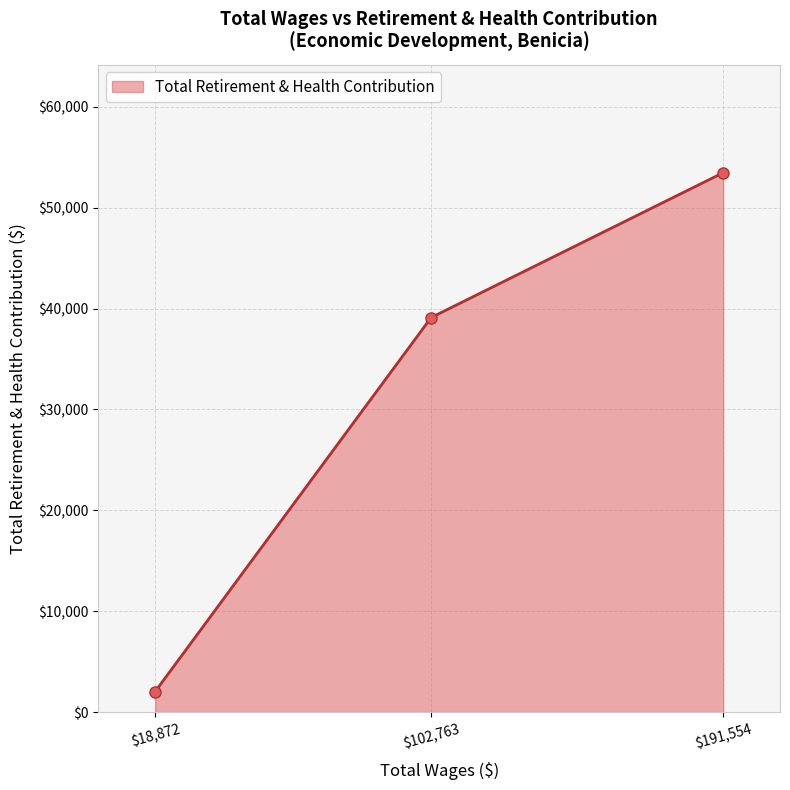

What is the difference between the maximum and second lowest values?

14357